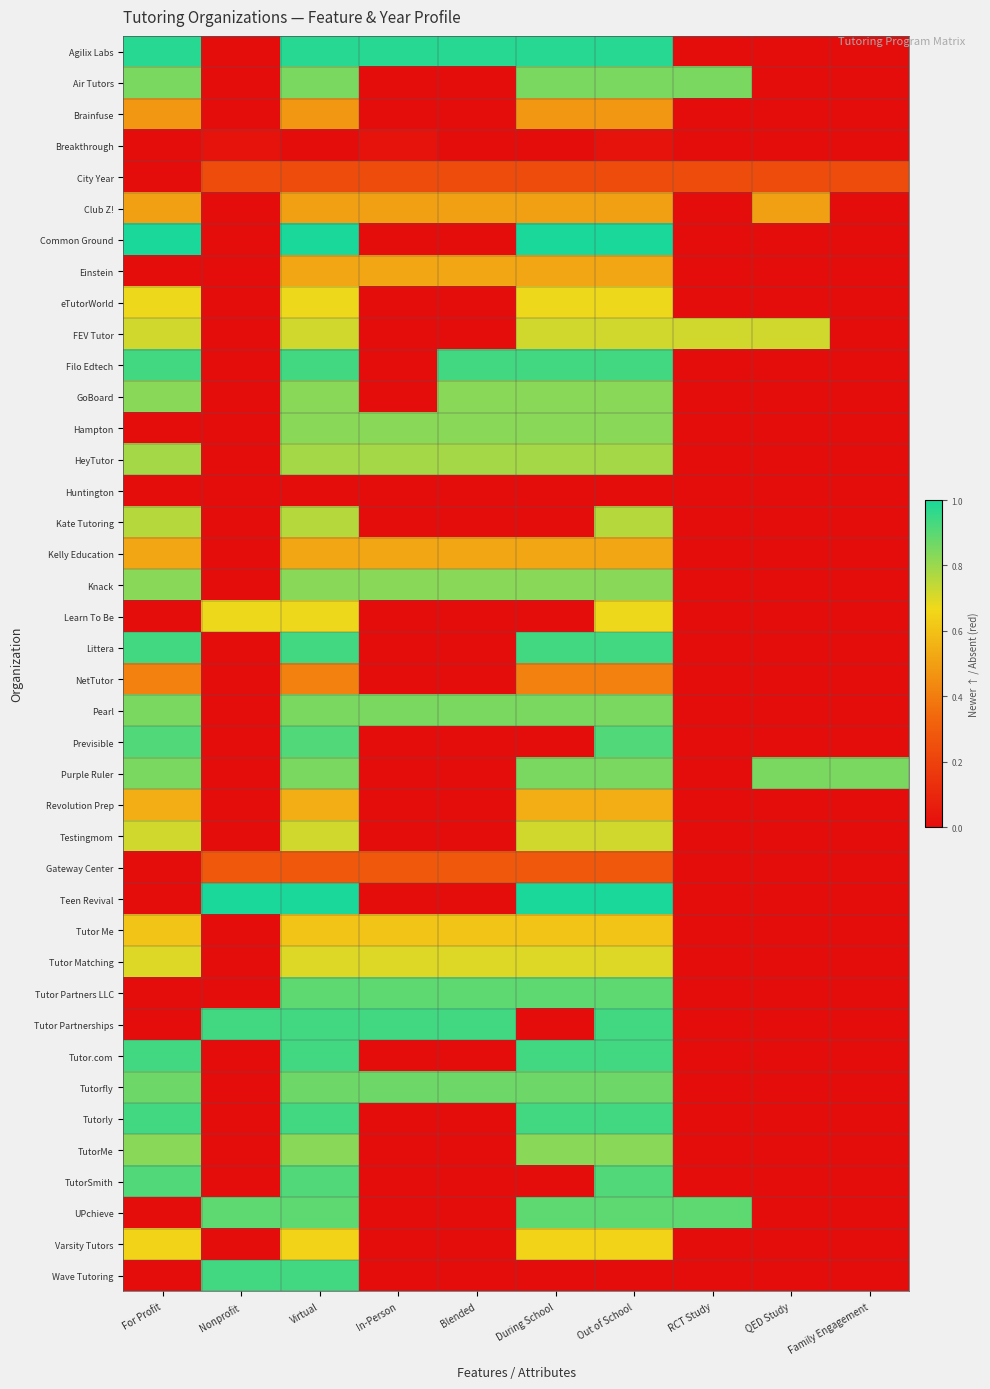

Reading right to left, extract all data points from this chart.

Agilix Labs: Family Engagement=0.0	QED Study=0.0	RCT Study=0.0	Out of School=1.0	During School=1.0	Blended=1.0	In-Person=1.0	Virtual=1.0	Nonprofit=0.0	For Profit=1.0
Air Tutors: Family Engagement=0.0	QED Study=0.0	RCT Study=0.8	Out of School=0.8	During School=0.8	Blended=0.0	In-Person=0.0	Virtual=0.8	Nonprofit=0.0	For Profit=0.8
Brainfuse: Family Engagement=0.0	QED Study=0.0	RCT Study=0.0	Out of School=0.5	During School=0.5	Blended=0.0	In-Person=0.0	Virtual=0.5	Nonprofit=0.0	For Profit=0.5
Breakthrough: Family Engagement=0.0	QED Study=0.0	RCT Study=0.0	Out of School=0.0	During School=0.0	Blended=0.0	In-Person=0.0	Virtual=0.0	Nonprofit=0.0	For Profit=0.0
City Year: Family Engagement=0.2	QED Study=0.2	RCT Study=0.2	Out of School=0.2	During School=0.2	Blended=0.2	In-Person=0.2	Virtual=0.2	Nonprofit=0.2	For Profit=0.0
Club Z!: Family Engagement=0.0	QED Study=0.5	RCT Study=0.0	Out of School=0.5	During School=0.5	Blended=0.5	In-Person=0.5	Virtual=0.5	Nonprofit=0.0	For Profit=0.5
Common Ground: Family Engagement=0.0	QED Study=0.0	RCT Study=0.0	Out of School=1.0	During School=1.0	Blended=0.0	In-Person=0.0	Virtual=1.0	Nonprofit=0.0	For Profit=1.0
Einstein: Family Engagement=0.0	QED Study=0.0	RCT Study=0.0	Out of School=0.5	During School=0.5	Blended=0.5	In-Person=0.5	Virtual=0.5	Nonprofit=0.0	For Profit=0.0
eTutorWorld: Family Engagement=0.0	QED Study=0.0	RCT Study=0.0	Out of School=0.7	During School=0.7	Blended=0.0	In-Person=0.0	Virtual=0.7	Nonprofit=0.0	For Profit=0.7
FEV Tutor: Family Engagement=0.0	QED Study=0.7	RCT Study=0.7	Out of School=0.7	During School=0.7	Blended=0.0	In-Person=0.0	Virtual=0.7	Nonprofit=0.0	For Profit=0.7
Filo Edtech: Family Engagement=0.0	QED Study=0.0	RCT Study=0.0	Out of School=0.9	During School=0.9	Blended=0.9	In-Person=0.0	Virtual=0.9	Nonprofit=0.0	For Profit=0.9
GoBoard: Family Engagement=0.0	QED Study=0.0	RCT Study=0.0	Out of School=0.8	During School=0.8	Blended=0.8	In-Person=0.0	Virtual=0.8	Nonprofit=0.0	For Profit=0.8
Hampton: Family Engagement=0.0	QED Study=0.0	RCT Study=0.0	Out of School=0.8	During School=0.8	Blended=0.8	In-Person=0.8	Virtual=0.8	Nonprofit=0.0	For Profit=0.0
HeyTutor: Family Engagement=0.0	QED Study=0.0	RCT Study=0.0	Out of School=0.8	During School=0.8	Blended=0.8	In-Person=0.8	Virtual=0.8	Nonprofit=0.0	For Profit=0.8
Huntington: Family Engagement=0.0	QED Study=0.0	RCT Study=0.0	Out of School=0.0	During School=0.0	Blended=0.0	In-Person=0.0	Virtual=0.0	Nonprofit=0.0	For Profit=0.0
Kate Tutoring: Family Engagement=0.0	QED Study=0.0	RCT Study=0.0	Out of School=0.8	During School=0.0	Blended=0.0	In-Person=0.0	Virtual=0.8	Nonprofit=0.0	For Profit=0.8
Kelly Education: Family Engagement=0.0	QED Study=0.0	RCT Study=0.0	Out of School=0.5	During School=0.5	Blended=0.5	In-Person=0.5	Virtual=0.5	Nonprofit=0.0	For Profit=0.5
Knack: Family Engagement=0.0	QED Study=0.0	RCT Study=0.0	Out of School=0.8	During School=0.8	Blended=0.8	In-Person=0.8	Virtual=0.8	Nonprofit=0.0	For Profit=0.8
Learn To Be: Family Engagement=0.0	QED Study=0.0	RCT Study=0.0	Out of School=0.7	During School=0.0	Blended=0.0	In-Person=0.0	Virtual=0.7	Nonprofit=0.7	For Profit=0.0
Littera: Family Engagement=0.0	QED Study=0.0	RCT Study=0.0	Out of School=0.9	During School=0.9	Blended=0.0	In-Person=0.0	Virtual=0.9	Nonprofit=0.0	For Profit=0.9
NetTutor: Family Engagement=0.0	QED Study=0.0	RCT Study=0.0	Out of School=0.4	During School=0.4	Blended=0.0	In-Person=0.0	Virtual=0.4	Nonprofit=0.0	For Profit=0.4
Pearl: Family Engagement=0.0	QED Study=0.0	RCT Study=0.0	Out of School=0.8	During School=0.8	Blended=0.8	In-Person=0.8	Virtual=0.8	Nonprofit=0.0	For Profit=0.8
Previsible: Family Engagement=0.0	QED Study=0.0	RCT Study=0.0	Out of School=0.9	During School=0.0	Blended=0.0	In-Person=0.0	Virtual=0.9	Nonprofit=0.0	For Profit=0.9
Purple Ruler: Family Engagement=0.8	QED Study=0.8	RCT Study=0.0	Out of School=0.8	During School=0.8	Blended=0.0	In-Person=0.0	Virtual=0.8	Nonprofit=0.0	For Profit=0.8
Revolution Prep: Family Engagement=0.0	QED Study=0.0	RCT Study=0.0	Out of School=0.5	During School=0.5	Blended=0.0	In-Person=0.0	Virtual=0.5	Nonprofit=0.0	For Profit=0.5
Testingmom: Family Engagement=0.0	QED Study=0.0	RCT Study=0.0	Out of School=0.7	During School=0.7	Blended=0.0	In-Person=0.0	Virtual=0.7	Nonprofit=0.0	For Profit=0.7
Gateway Center: Family Engagement=0.0	QED Study=0.0	RCT Study=0.0	Out of School=0.3	During School=0.3	Blended=0.3	In-Person=0.3	Virtual=0.3	Nonprofit=0.3	For Profit=0.0
Teen Revival: Family Engagement=0.0	QED Study=0.0	RCT Study=0.0	Out of School=1.0	During School=1.0	Blended=0.0	In-Person=0.0	Virtual=1.0	Nonprofit=1.0	For Profit=0.0
Tutor Me: Family Engagement=0.0	QED Study=0.0	RCT Study=0.0	Out of School=0.6	During School=0.6	Blended=0.6	In-Person=0.6	Virtual=0.6	Nonprofit=0.0	For Profit=0.6
Tutor Matching: Family Engagement=0.0	QED Study=0.0	RCT Study=0.0	Out of School=0.7	During School=0.7	Blended=0.7	In-Person=0.7	Virtual=0.7	Nonprofit=0.0	For Profit=0.7
Tutor Partners LLC: Family Engagement=0.0	QED Study=0.0	RCT Study=0.0	Out of School=0.9	During School=0.9	Blended=0.9	In-Person=0.9	Virtual=0.9	Nonprofit=0.0	For Profit=0.0
Tutor Partnerships: Family Engagement=0.0	QED Study=0.0	RCT Study=0.0	Out of School=0.9	During School=0.0	Blended=0.9	In-Person=0.9	Virtual=0.9	Nonprofit=0.9	For Profit=0.0
Tutor.com: Family Engagement=0.0	QED Study=0.0	RCT Study=0.0	Out of School=0.9	During School=0.9	Blended=0.0	In-Person=0.0	Virtual=0.9	Nonprofit=0.0	For Profit=0.9
Tutorfly: Family Engagement=0.0	QED Study=0.0	RCT Study=0.0	Out of School=0.9	During School=0.9	Blended=0.9	In-Person=0.9	Virtual=0.9	Nonprofit=0.0	For Profit=0.9
Tutorly: Family Engagement=0.0	QED Study=0.0	RCT Study=0.0	Out of School=0.9	During School=0.9	Blended=0.0	In-Person=0.0	Virtual=0.9	Nonprofit=0.0	For Profit=0.9
TutorMe: Family Engagement=0.0	QED Study=0.0	RCT Study=0.0	Out of School=0.8	During School=0.8	Blended=0.0	In-Person=0.0	Virtual=0.8	Nonprofit=0.0	For Profit=0.8
TutorSmith: Family Engagement=0.0	QED Study=0.0	RCT Study=0.0	Out of School=0.9	During School=0.0	Blended=0.0	In-Person=0.0	Virtual=0.9	Nonprofit=0.0	For Profit=0.9
UPchieve: Family Engagement=0.0	QED Study=0.0	RCT Study=0.9	Out of School=0.9	During School=0.9	Blended=0.0	In-Person=0.0	Virtual=0.9	Nonprofit=0.9	For Profit=0.0
Varsity Tutors: Family Engagement=0.0	QED Study=0.0	RCT Study=0.0	Out of School=0.7	During School=0.7	Blended=0.0	In-Person=0.0	Virtual=0.7	Nonprofit=0.0	For Profit=0.7
Wave Tutoring: Family Engagement=0.0	QED Study=0.0	RCT Study=0.0	Out of School=0.0	During School=0.0	Blended=0.0	In-Person=0.0	Virtual=0.9	Nonprofit=0.9	For Profit=0.0